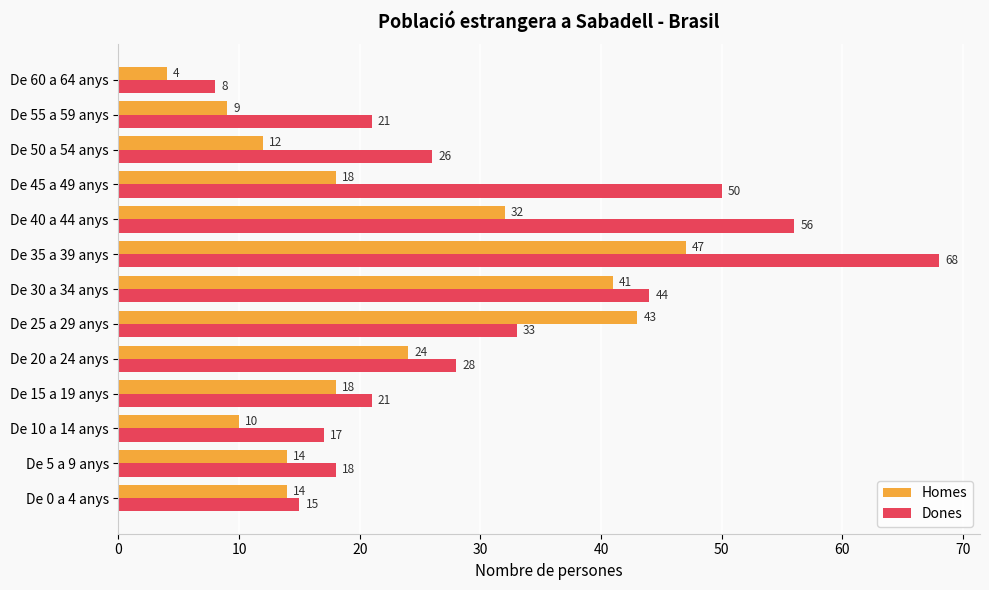

Is the value of Homes at De 50 a 54 anys greater than the value of Dones at De 30 a 34 anys?

No